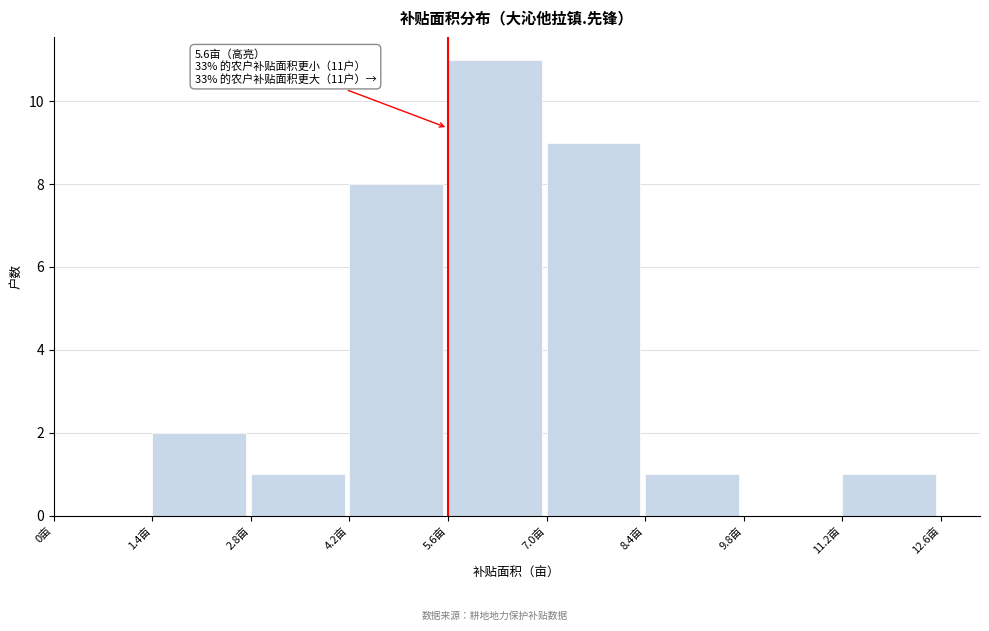

Over which range of the x-axis is the bar tallest?

5.6 to 7.0